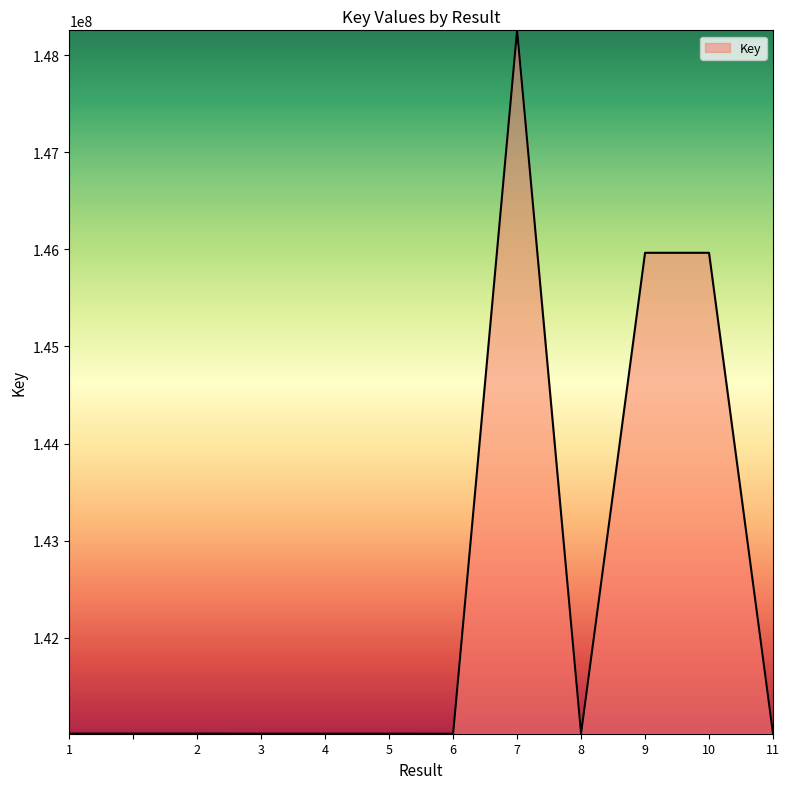

What is the difference between the maximum and minimum values?

7239757